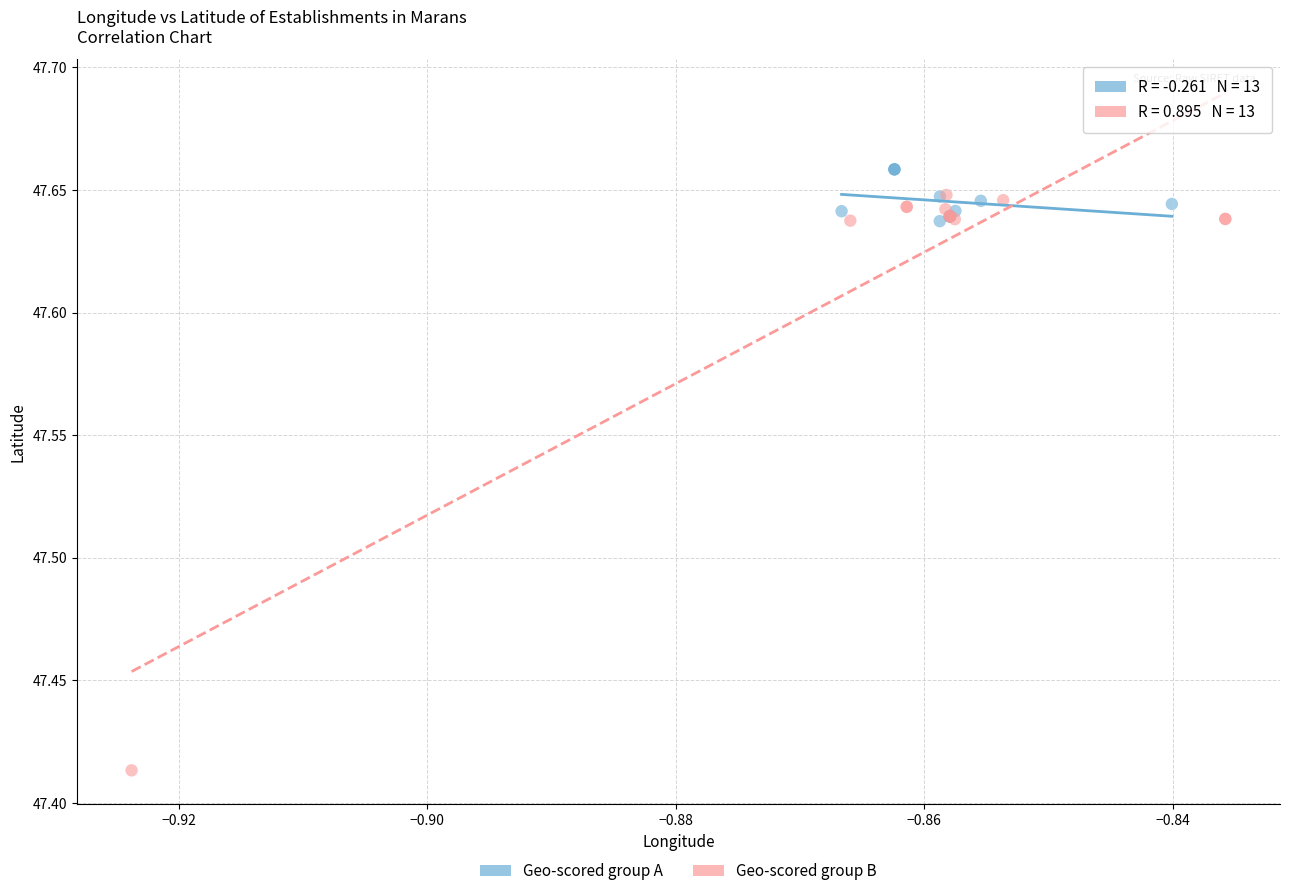

Which series contains the lowest Y value?

Geo-scored group B